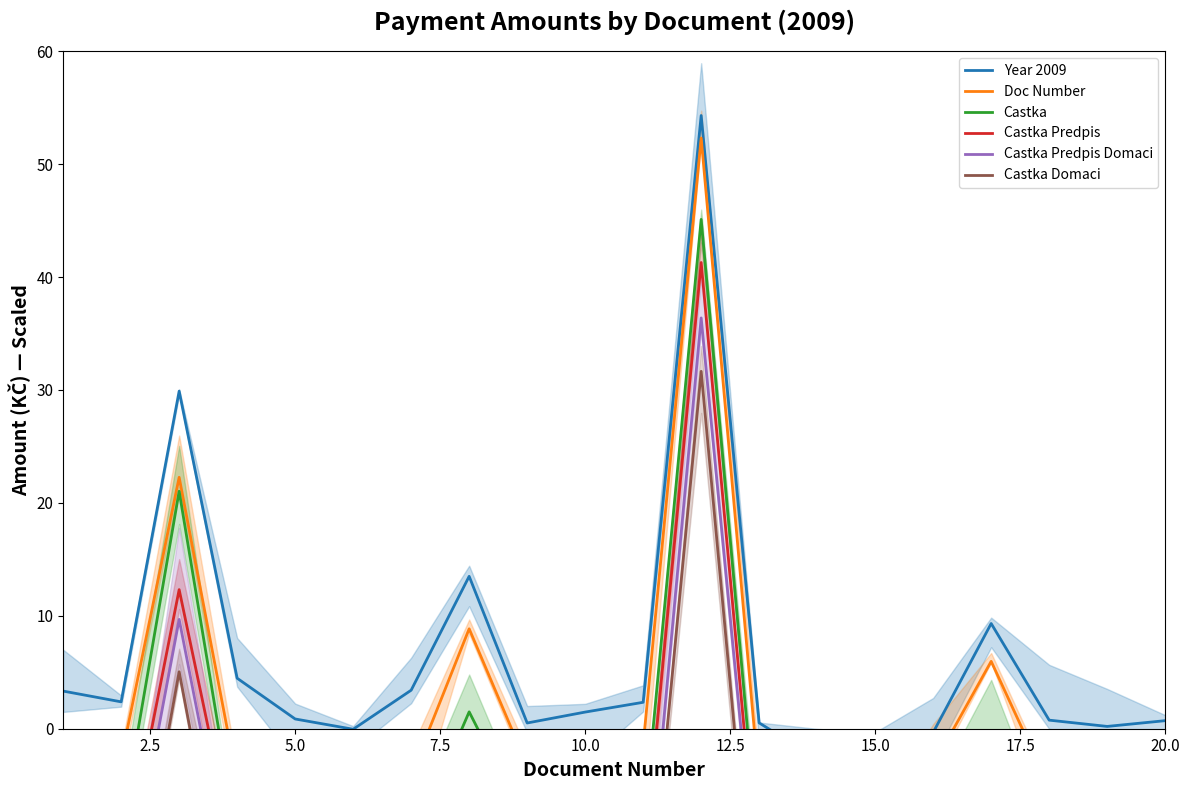

Reading left to right, transcribe all the data shown in this chart.

Year 2009: 3.3	2.4	29.9	4.5	0.9	-0.0	3.4	13.5	0.5	1.5	2.3	54.3	0.5	-2.7	-2.4	-0.3	9.3	0.8	0.2	0.7
Doc Number: -3.1	-2.7	22.3	-4.6	-2.6	-2.7	-4.1	8.8	-3.2	-5.3	-1.4	52.3	-4.9	-2.4	-8.7	-3.3	6.0	-5.2	-3.3	-5.1
Castka: -6.2	-8.8	21.0	-9.9	-7.9	-6.4	-10.4	1.5	-8.6	-10.1	-9.3	45.1	-11.4	-9.1	-11.2	-7.2	-0.3	-10.2	-7.2	-9.0
Castka Predpis: -11.5	-13.7	12.3	-12.1	-14.1	-13.6	-13.2	-2.8	-15.1	-16.6	-12.6	41.3	-14.5	-16.7	-14.5	-13.9	-5.5	-14.5	-13.3	-13.9
Castka Predpis Domaci: -18.6	-17.6	9.7	-16.5	-20.6	-20.2	-19.7	-8.6	-16.1	-18.7	-18.9	36.4	-16.7	-18.2	-22.1	-20.2	-7.3	-20.8	-17.8	-16.0
Castka Domaci: -23.7	-23.3	5.0	-21.9	-23.8	-24.5	-22.0	-13.5	-23.0	-24.6	-22.3	31.6	-23.6	-23.6	-22.8	-24.5	-13.1	-25.2	-22.9	-22.4